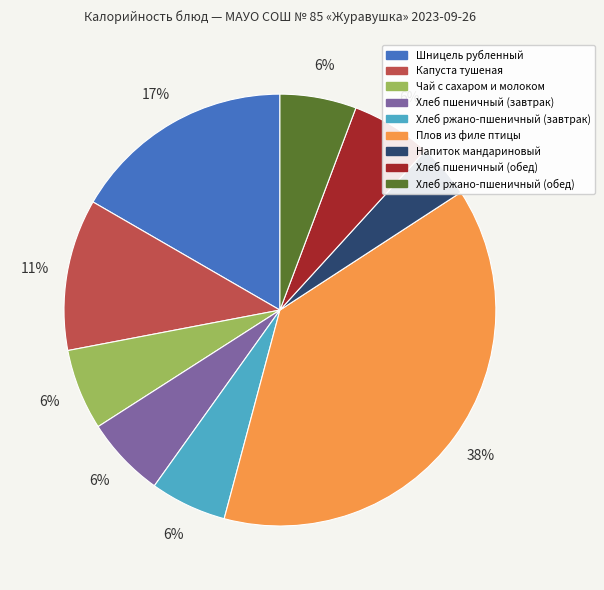

To the nearest percent, what percentage of the pie is Шницель рубленный?

17%